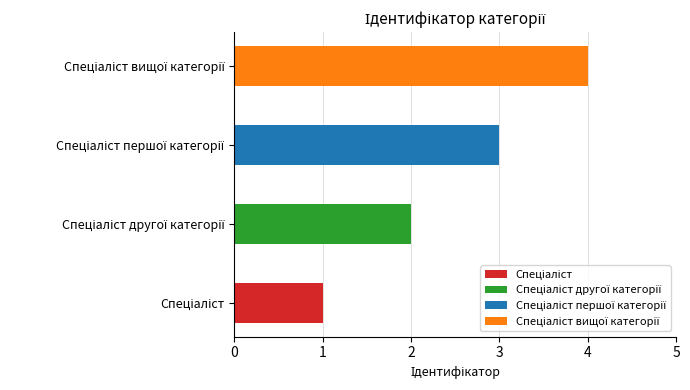

What is the change in value from Спеціаліст першої категорії to Спеціаліст вищої категорії?

+1